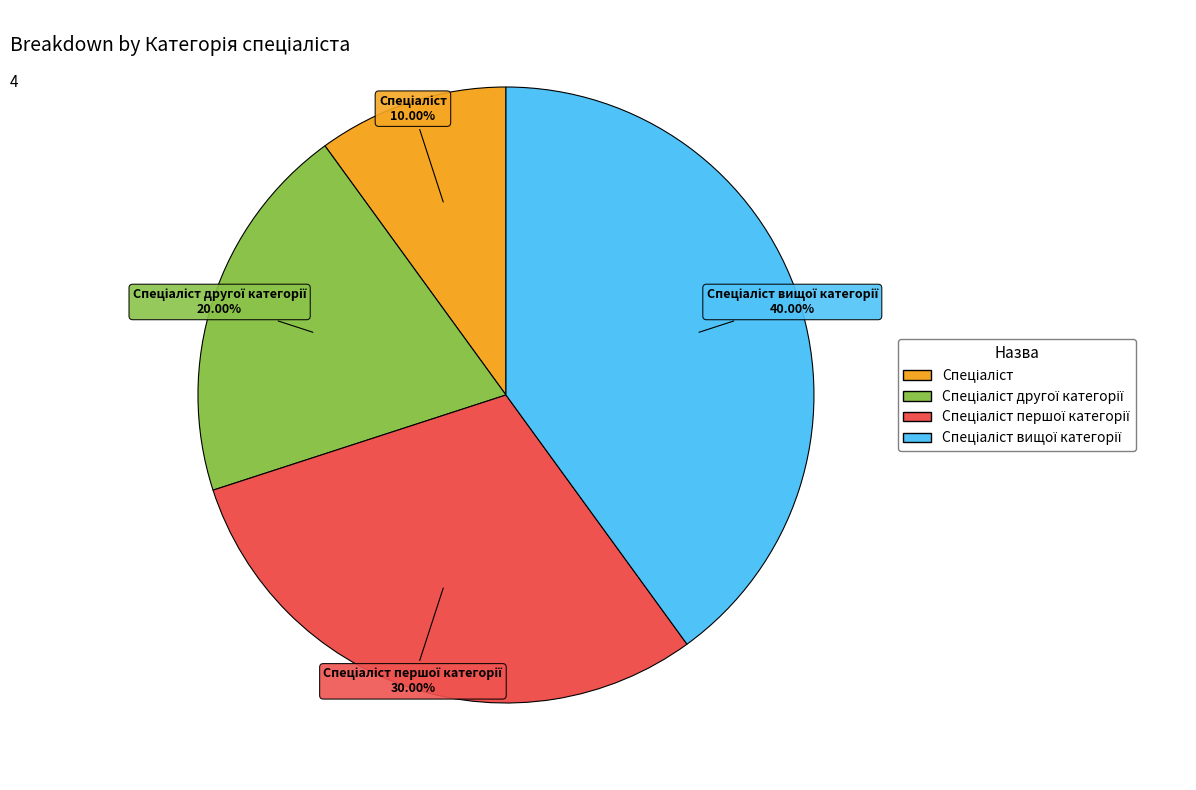

Is there a majority slice in this chart?

No